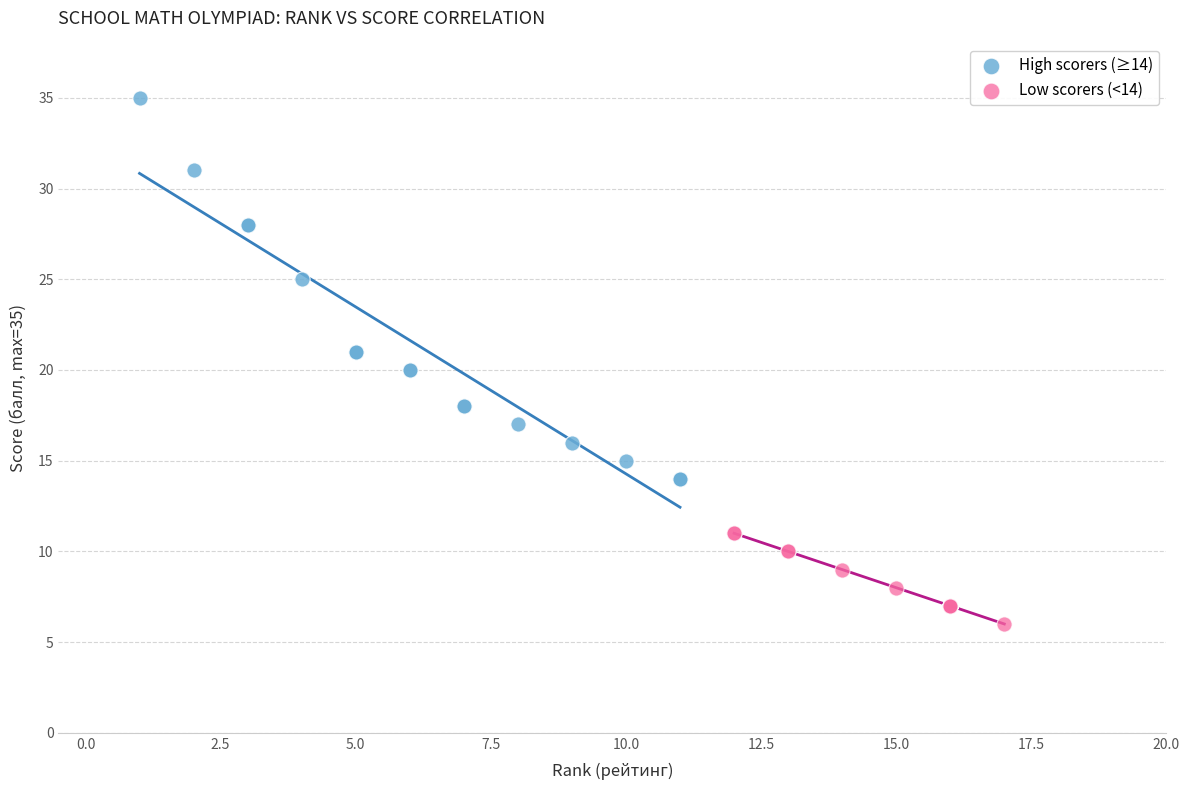

What are all the series names shown in the legend?

High scorers (≥14), Low scorers (<14)